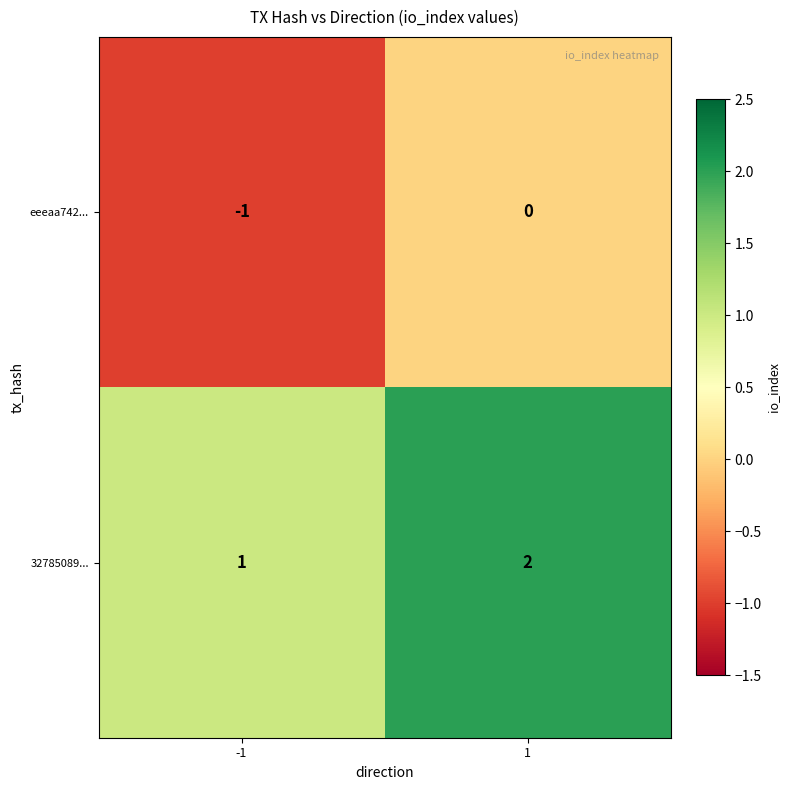

What is the sum of all 32785089... values?

3